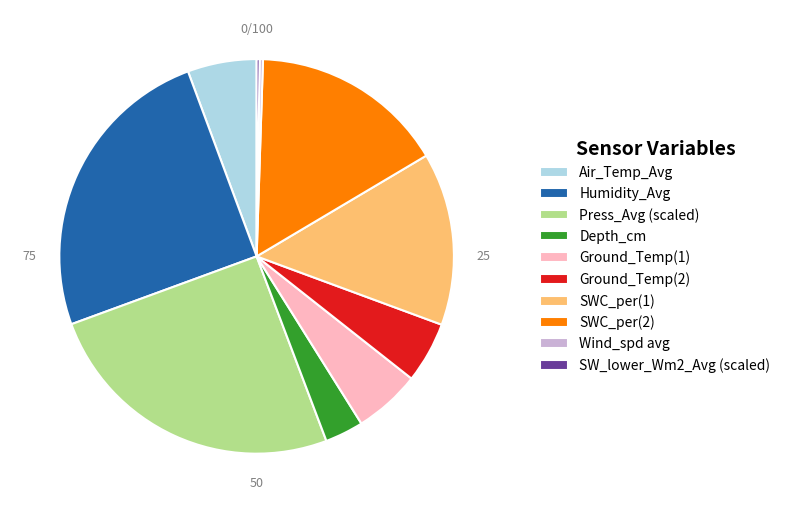

Is the sum of SWC_per(2) and Humidity_Avg greater than half?

No